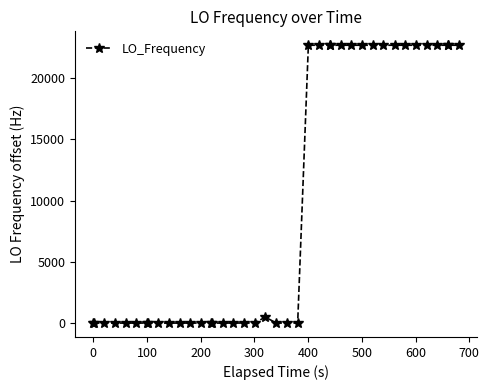

What is the sum of all values?

386111.8